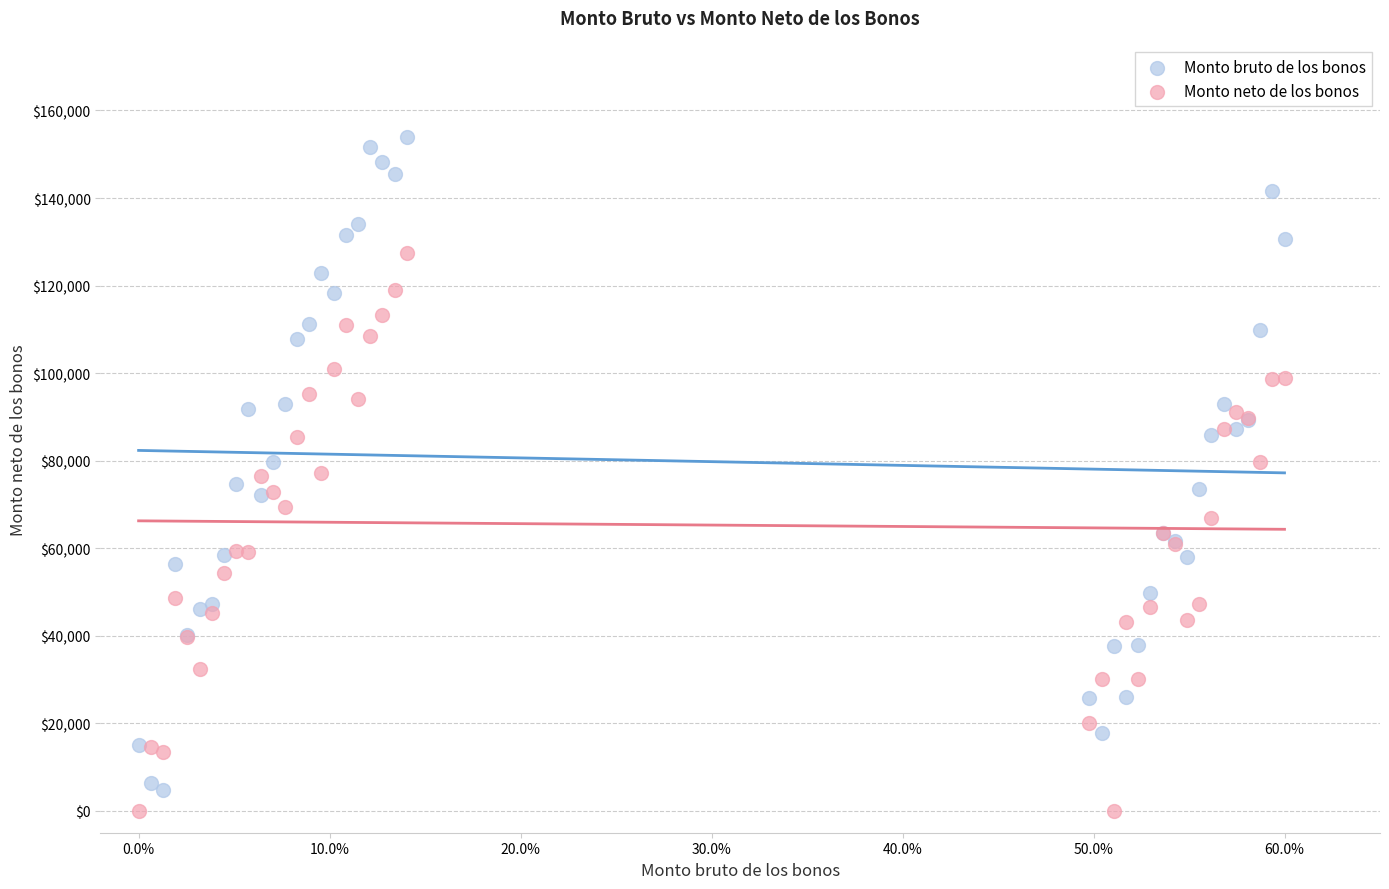

Which series reaches the minimum Y coordinate?

Monto neto de los bonos